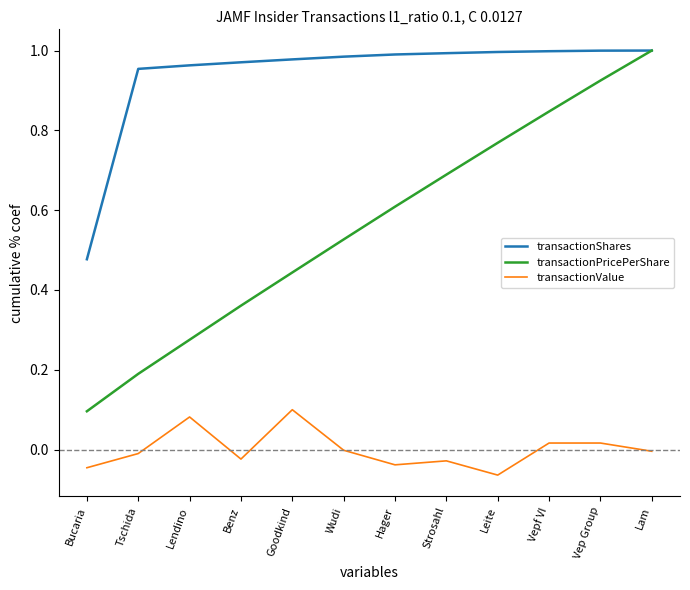

Does the chart display data point markers on the line(s)?

No